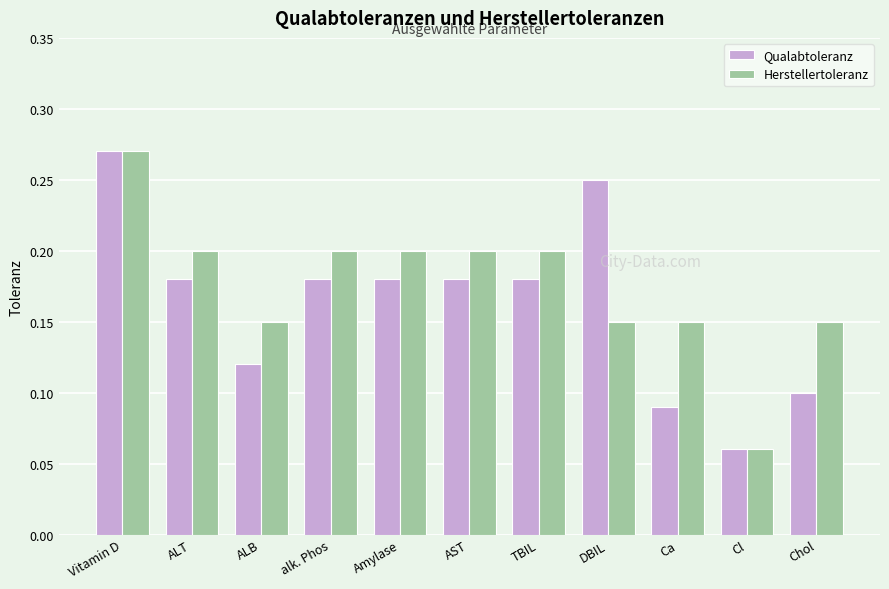

Which series has the largest total across all categories?

Herstellertoleranz